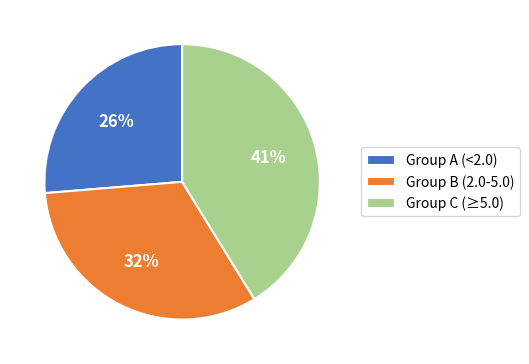

True or false: Group A (<2.0) accounts for 41% of the total.

False